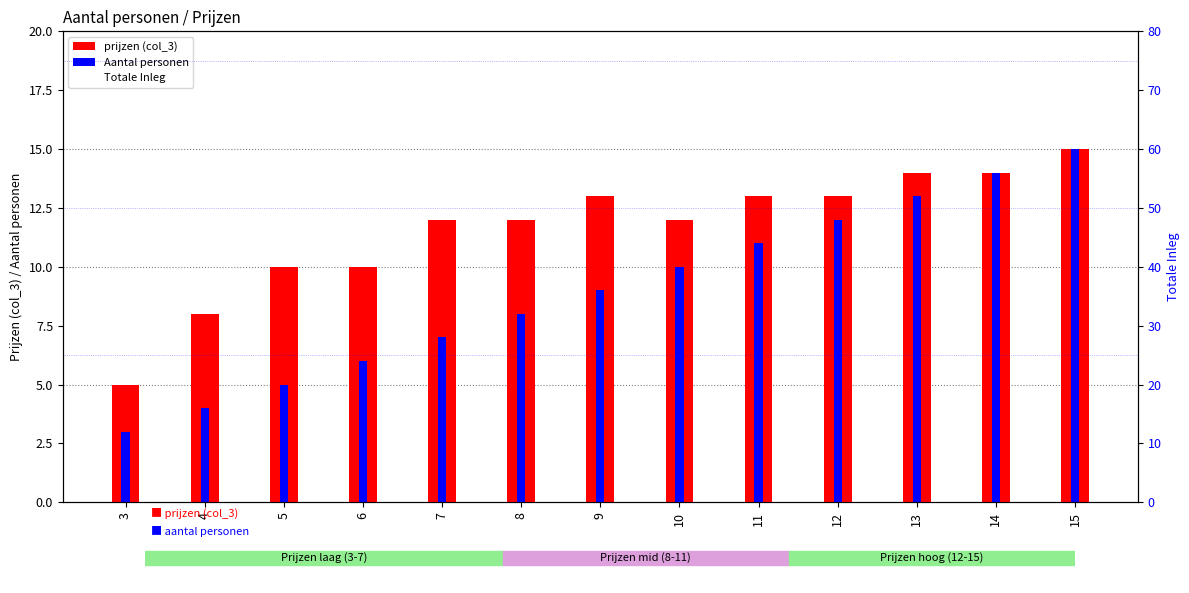

True or false: prijzen (col_3) has a value of 2 at 3.

False